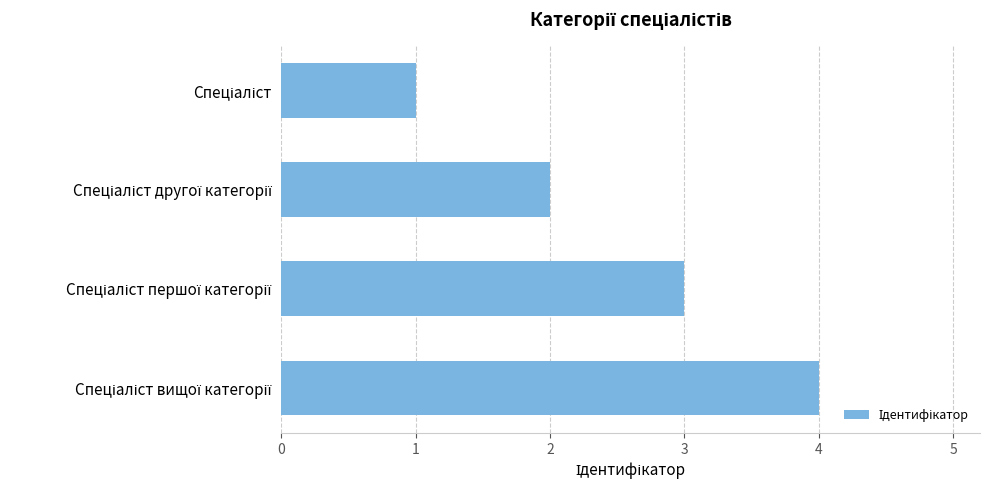

What is the greatest value displayed?

4